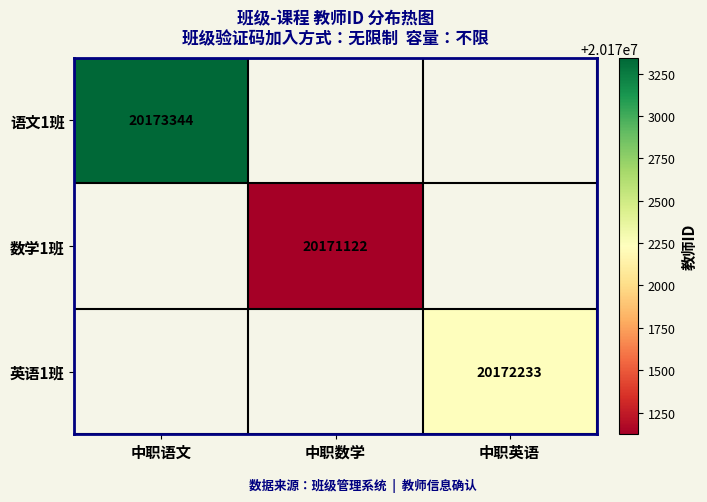

What is the smallest value displayed?

20171122.0